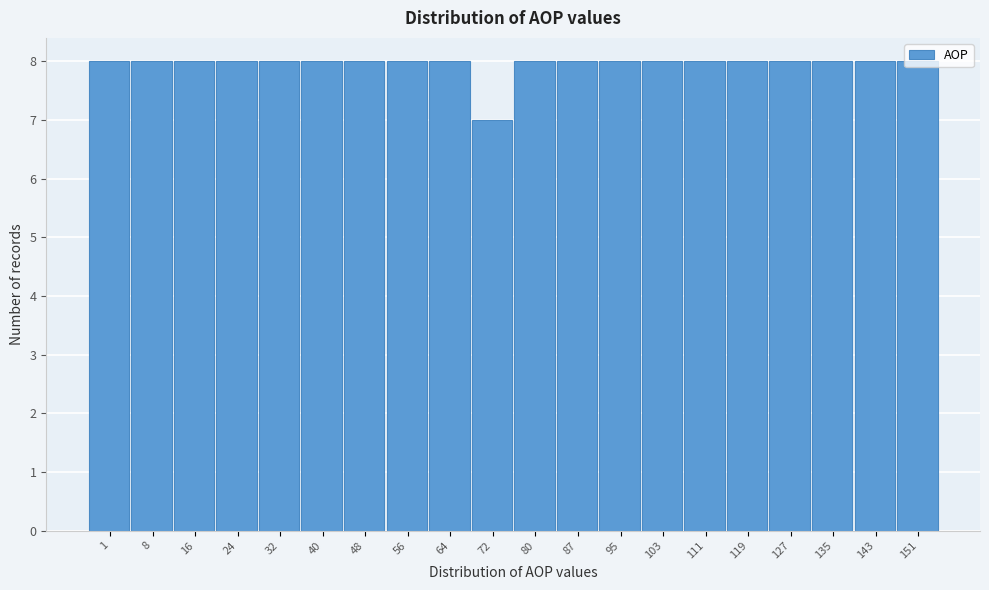

What is the value of the 15th bar from the left?

8